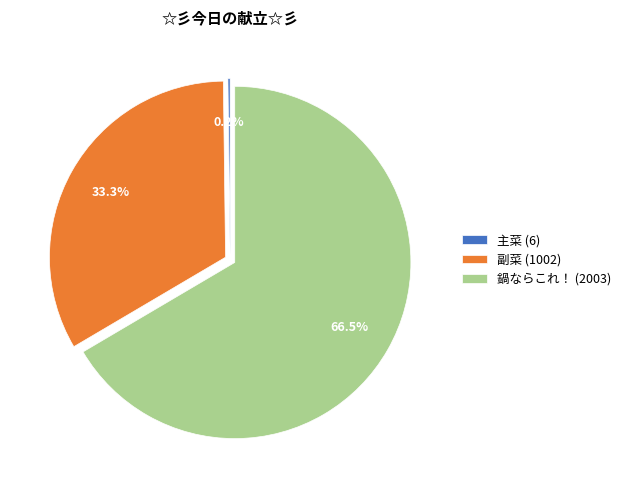

Does any single category account for the majority?

Yes